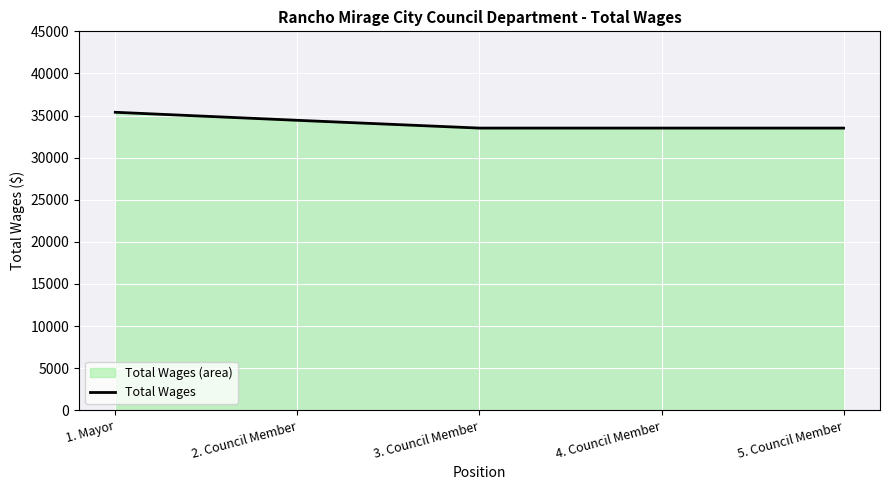

At which label is the value closest to 34449?

2. Council Member